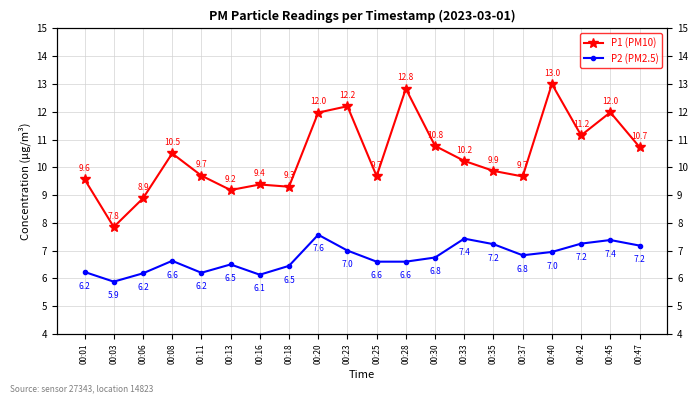

What is the difference between the maximum and minimum values in the P1 (PM10) series?

5.2